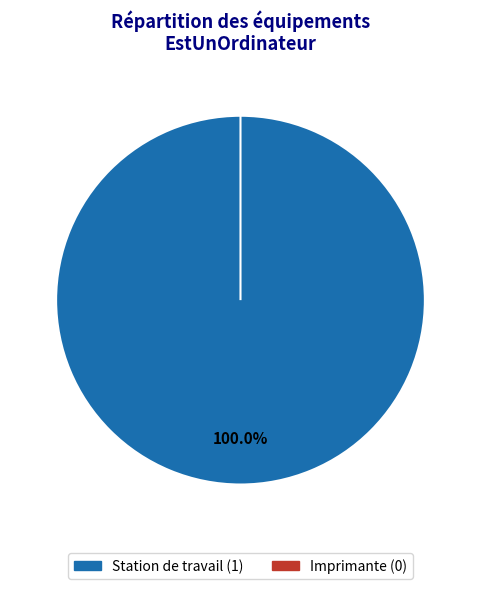

Which category has the biggest portion of the pie?

Station de travail